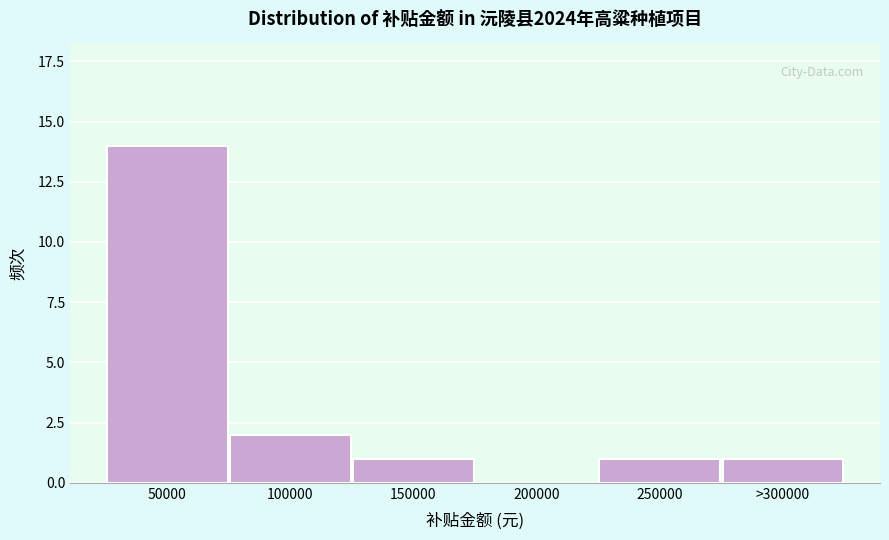

Reading left to right, list all the values displayed in this chart.

50000=14	100000=2	150000=1	200000=0	250000=1	>300000=1